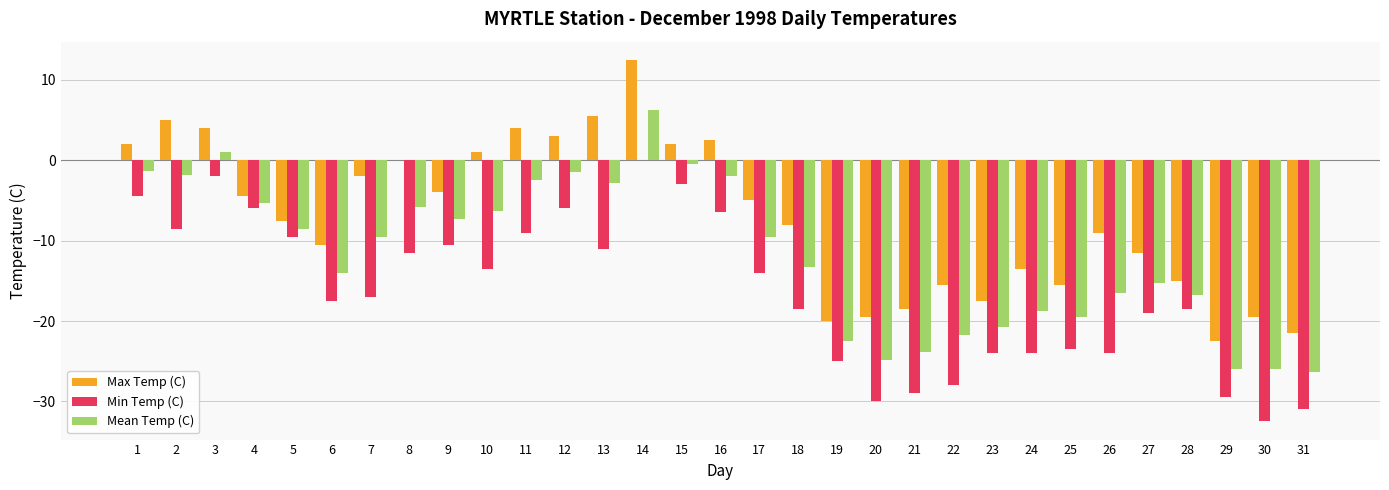

Between 5 and 30, which series saw the biggest shift?

Min Temp (C)